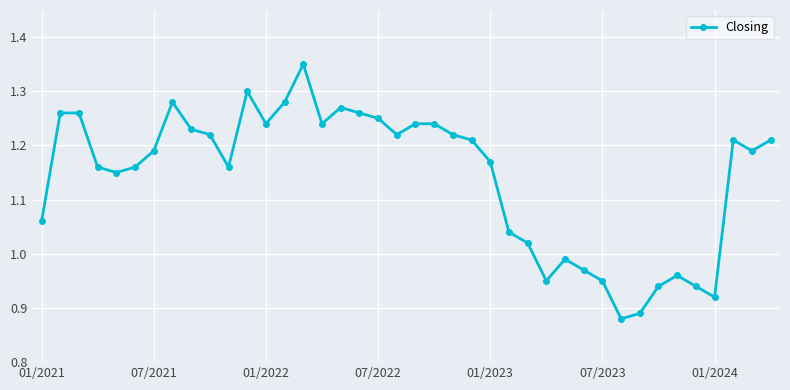

What is the difference between the maximum and second lowest values?

0.5